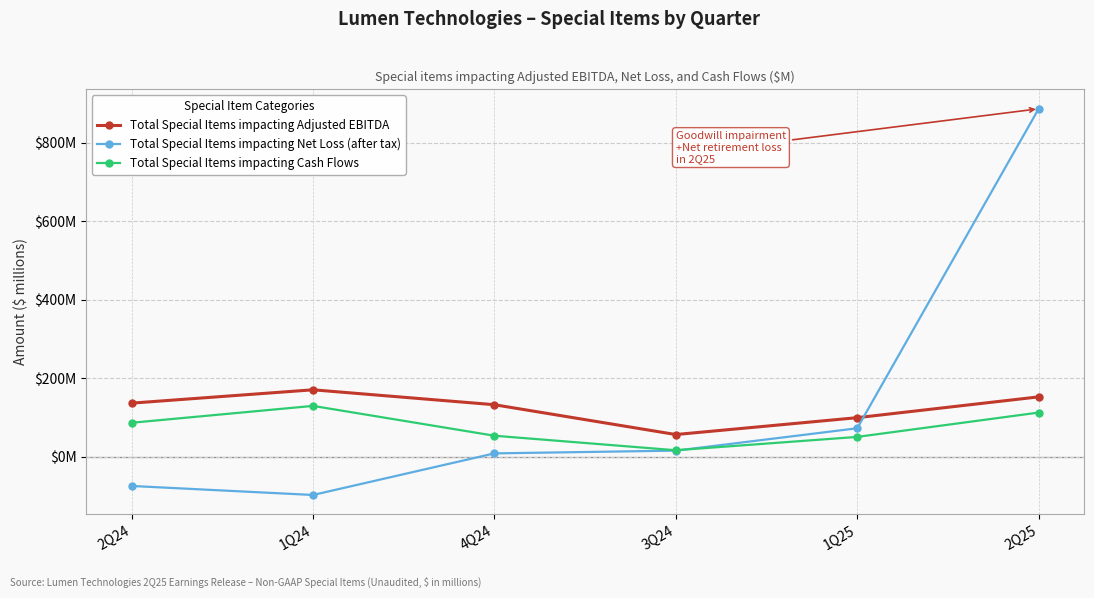

What are all the series names shown in the legend?

Total Special Items impacting Adjusted EBITDA, Total Special Items impacting Net Loss (after tax), Total Special Items impacting Cash Flows